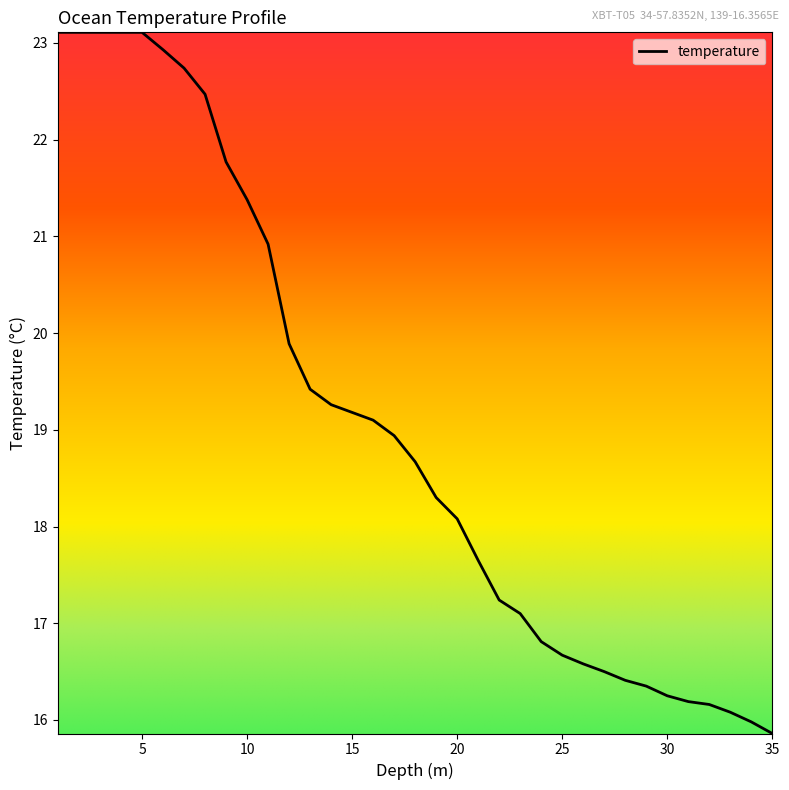

What is the maximum value shown in the chart?

23.1